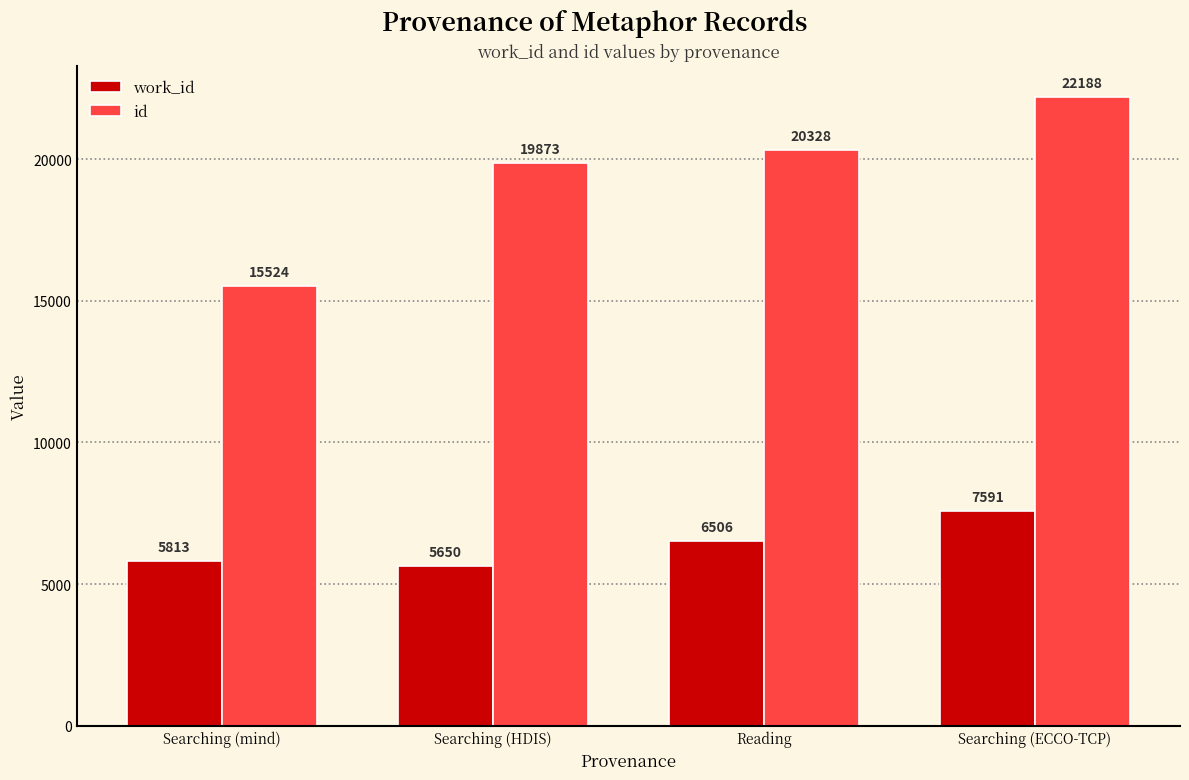

Rank the categories by work_id value from highest to lowest.

Searching (ECCO-TCP), Reading, Searching (mind), Searching (HDIS)